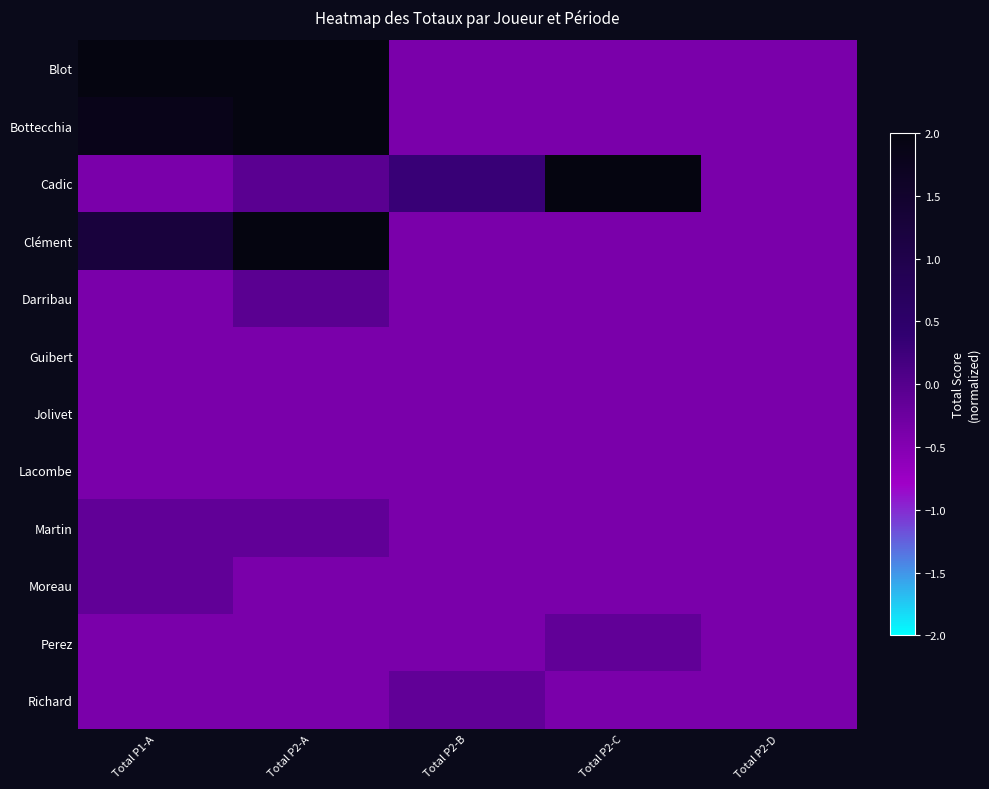

Which series has the largest total across all categories?

Blot